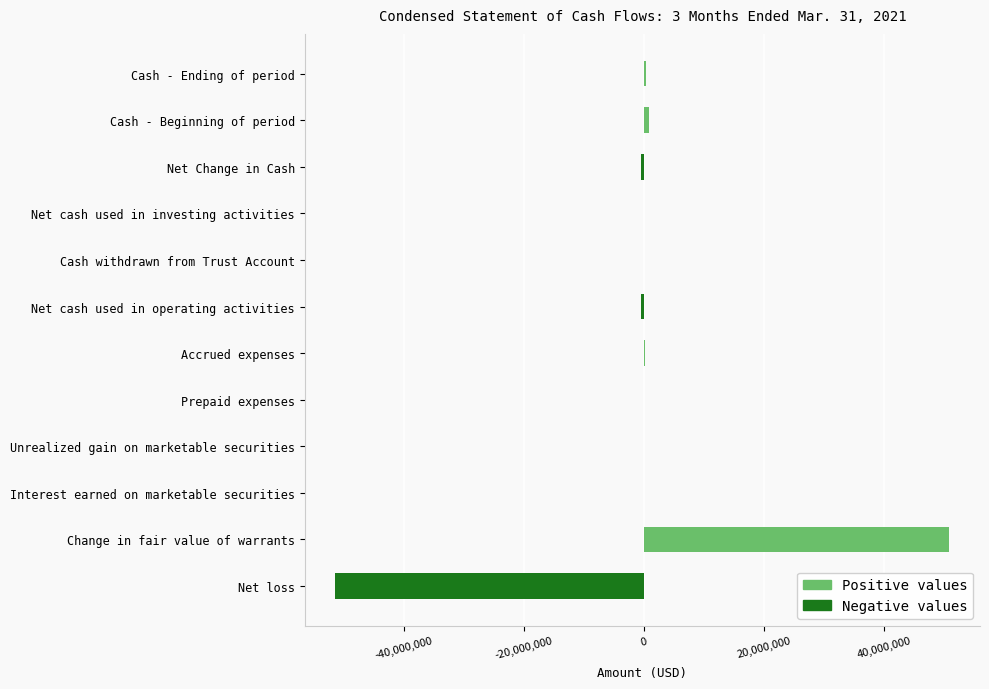

What is the difference between the maximum and minimum values in the Negative values series?

51352965